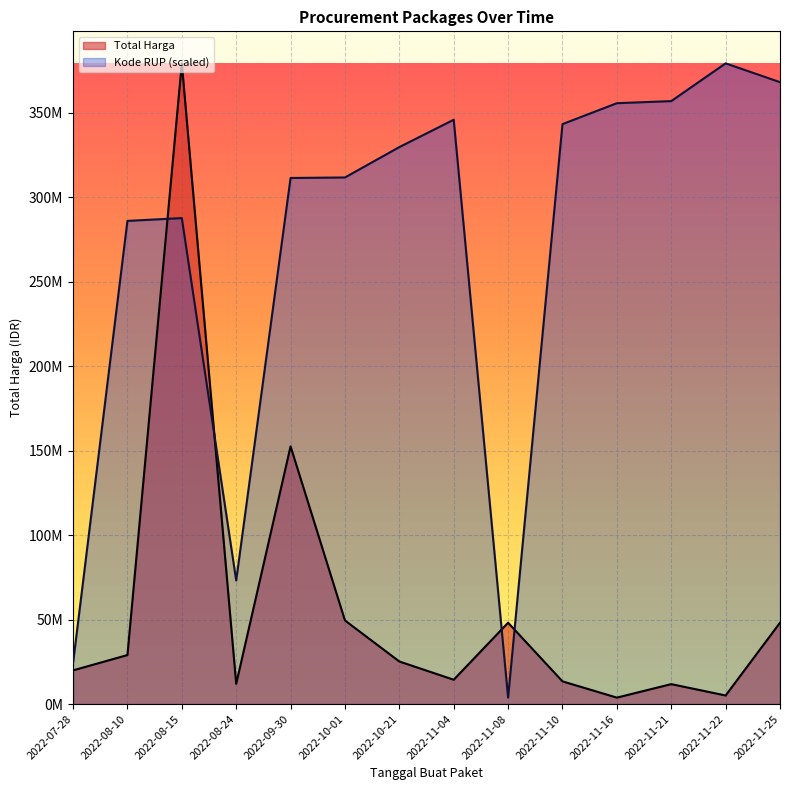

What is the value of the Kode RUP point at the 2nd from the left?

285868564.1